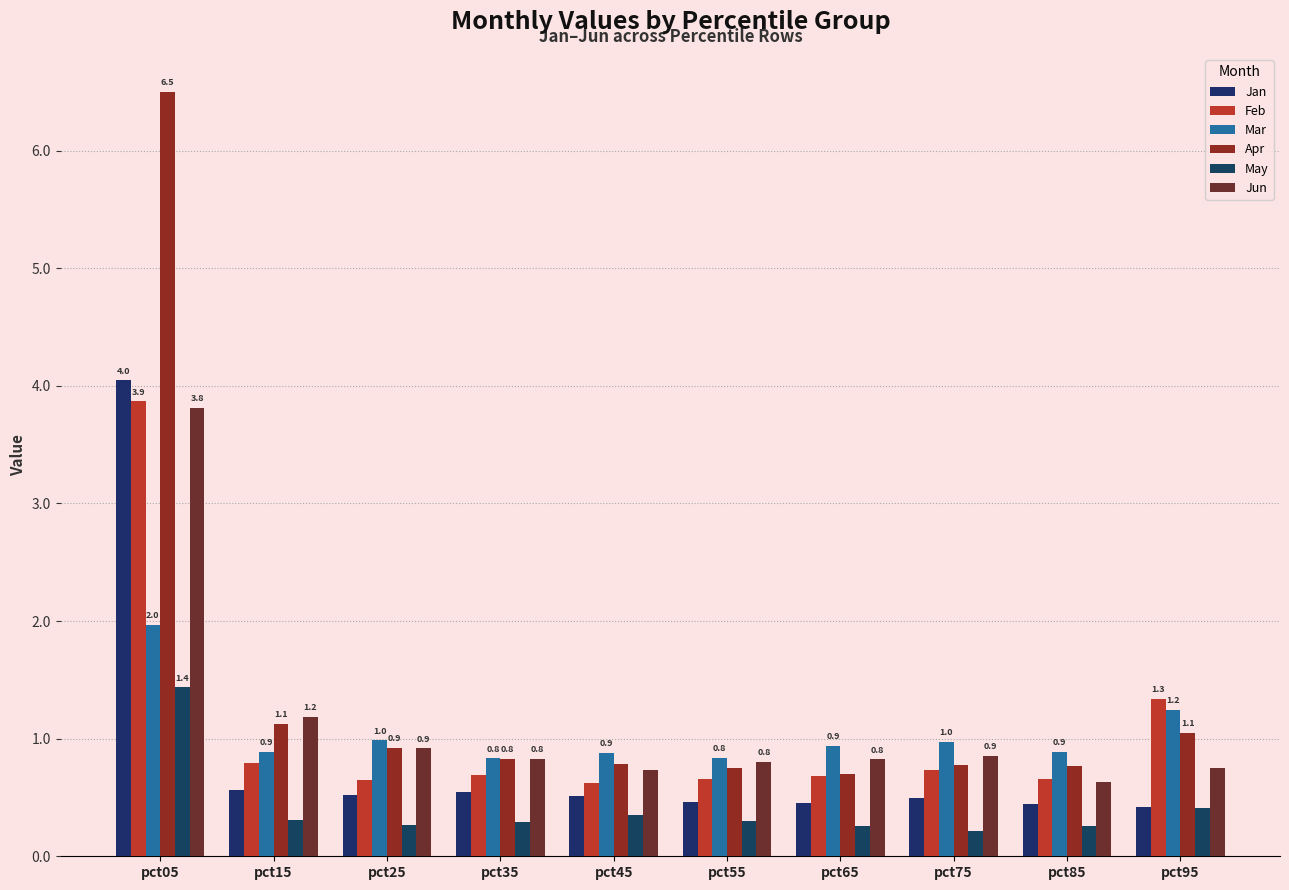

Rank the series by their maximum value, from lowest to highest.

May, Mar, Jun, Feb, Jan, Apr